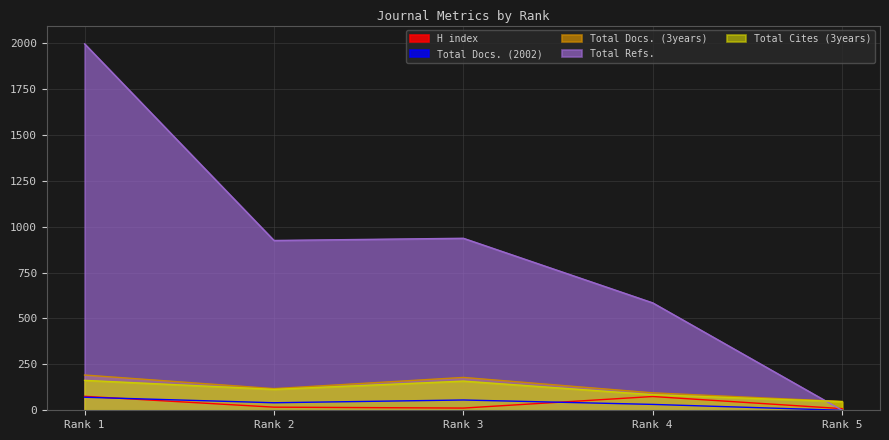

True or false: H index has more than 1 points higher than both neighbors.

False